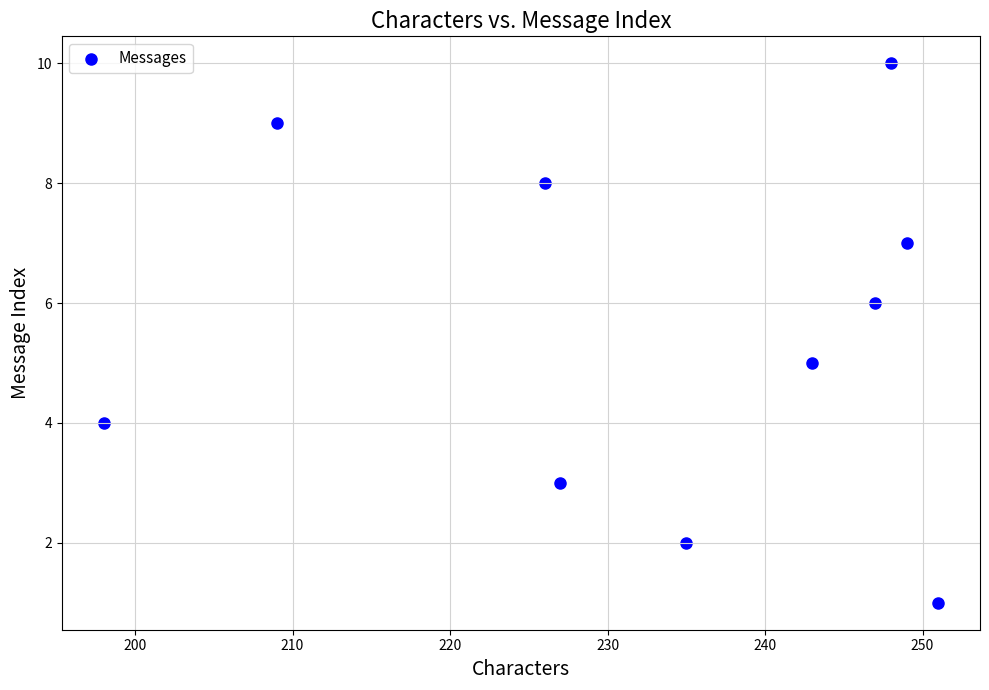

What is the average Y value?

6